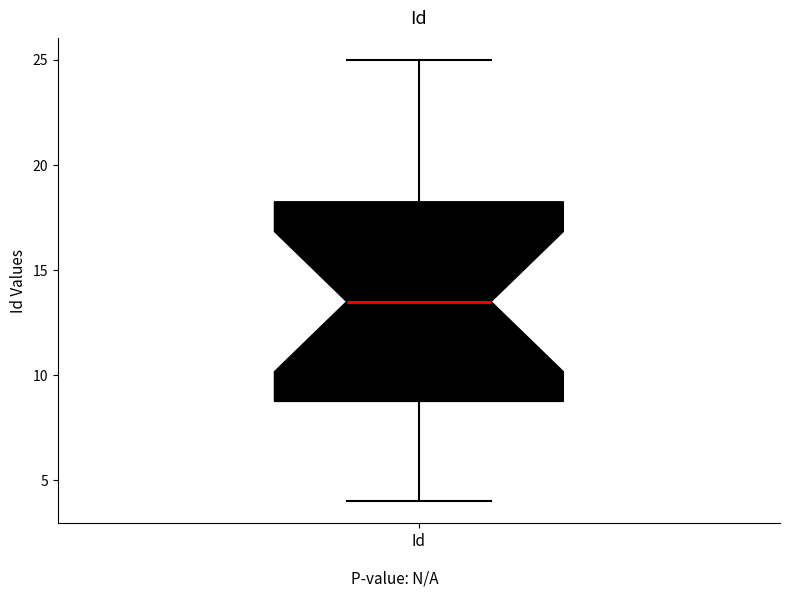

Transcribe this box plot: give where the median line is, the range the box spans, and where the two whiskers end, as read against the y-axis. The values are not printed on the chart, so give them approximately, as read against the axis.

median 13.5, box 9.0 to 18.5, whiskers 4.0 to 25.0